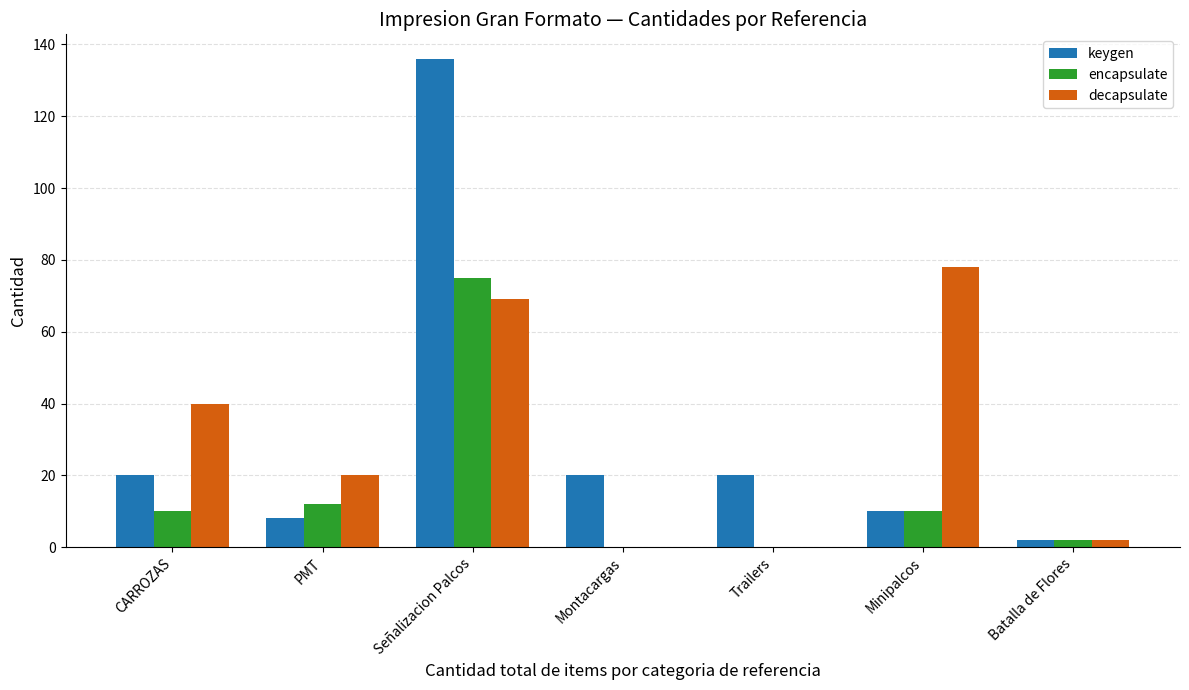

How many groups of bars are there?

7